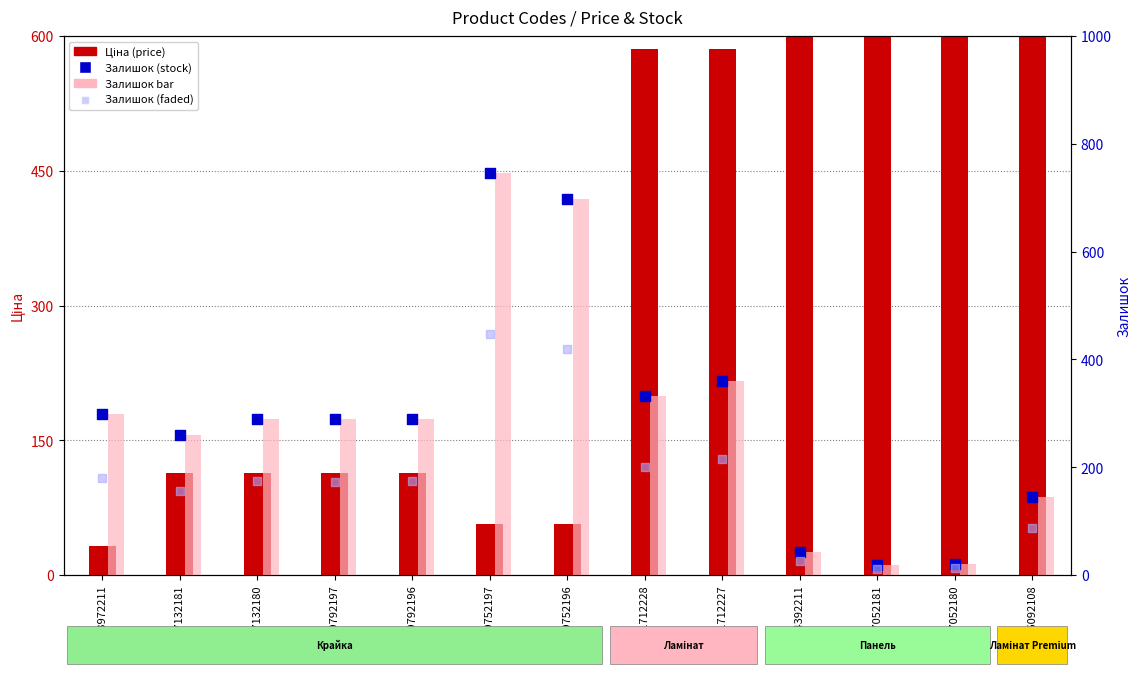

Which series contains the lowest Y value?

Залишок (faded)